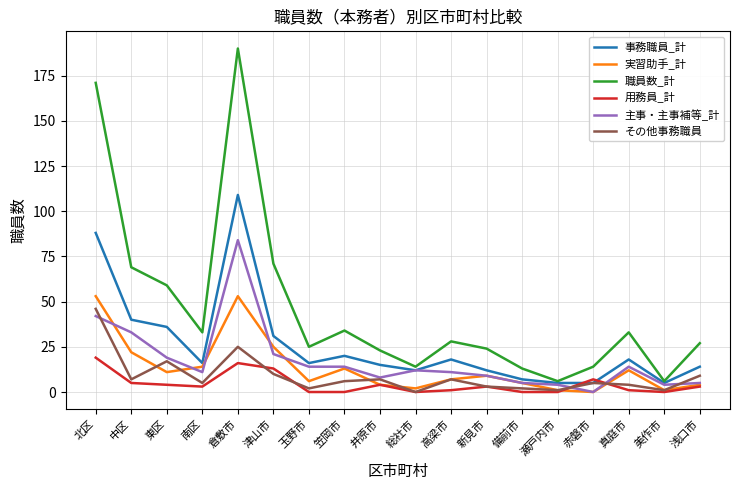

What position from the right is 美作市?

2